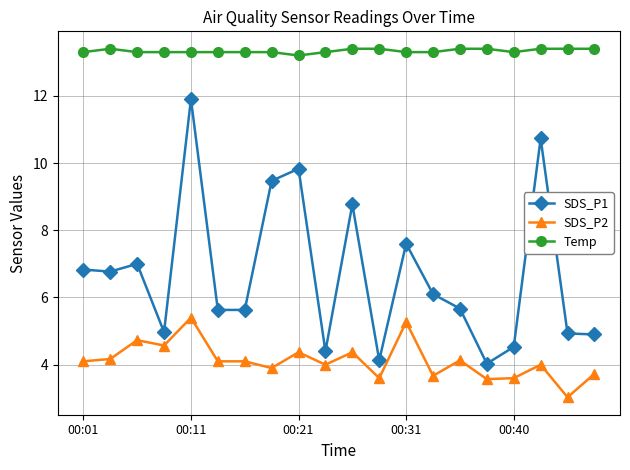

What is the difference between the maximum and minimum values in the SDS_P2 series?

2.4